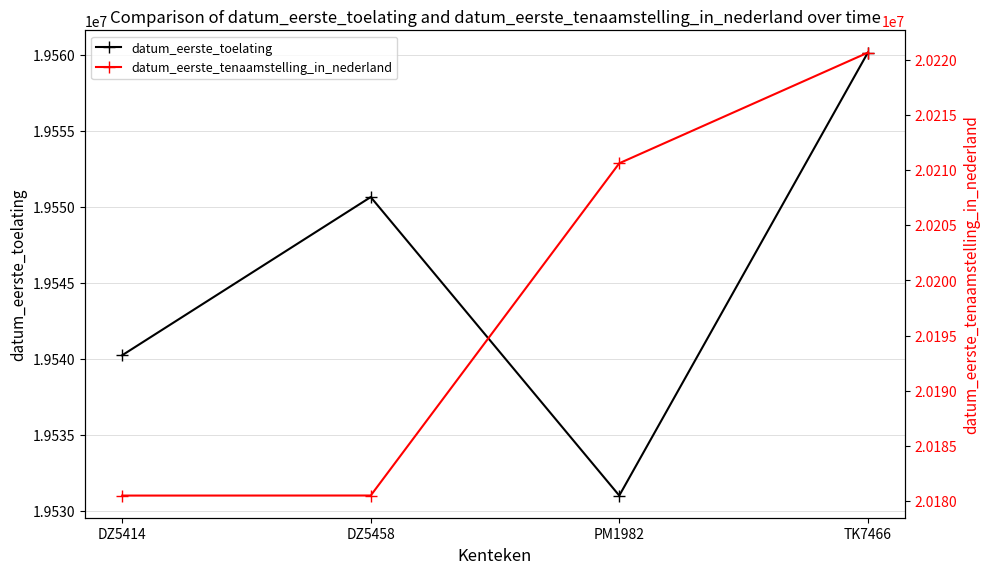

Rank the categories by datum_eerste_tenaamstelling_in_nederland value from highest to lowest.

TK7466, PM1982, DZ5458, DZ5414